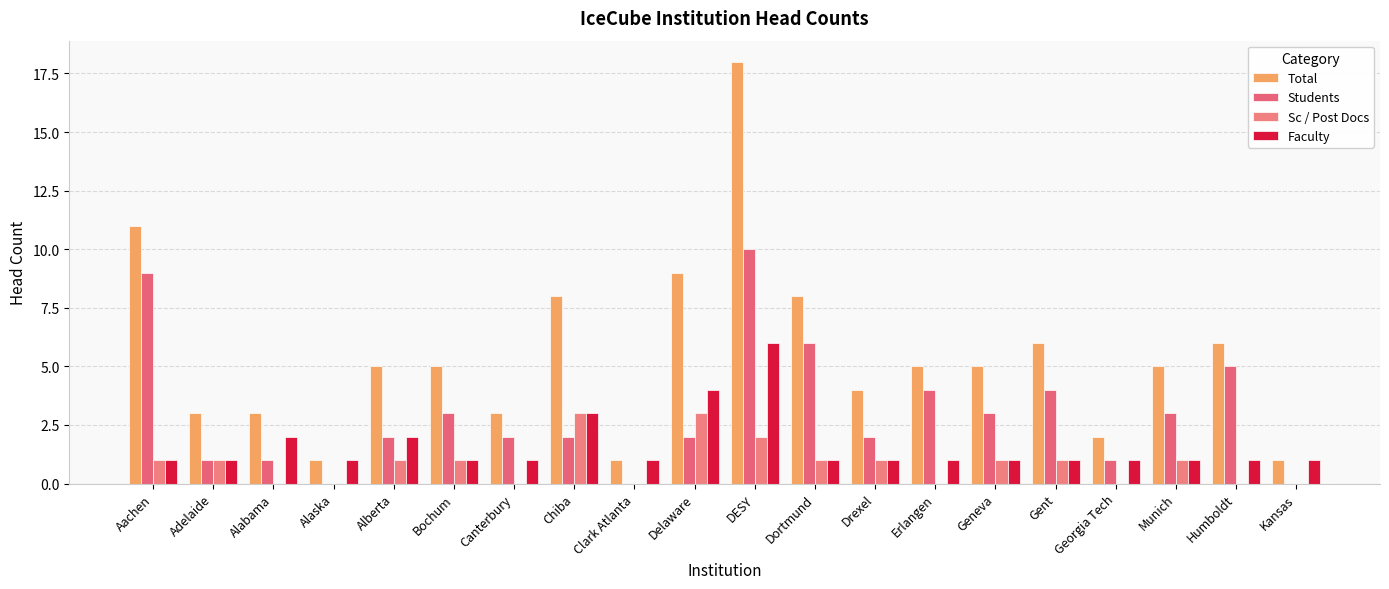

At how many categories does at least one series exceed 0?

20